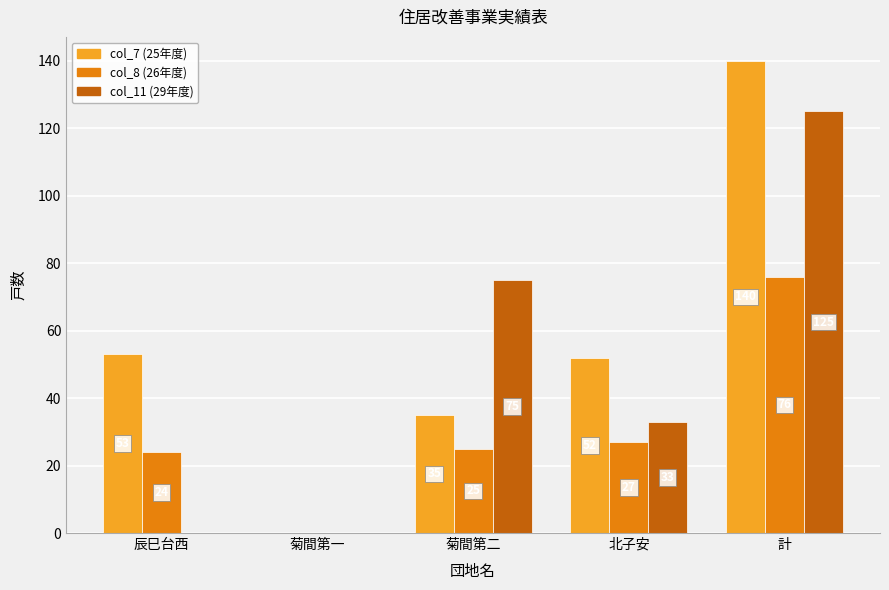

Are the bars horizontal?

No